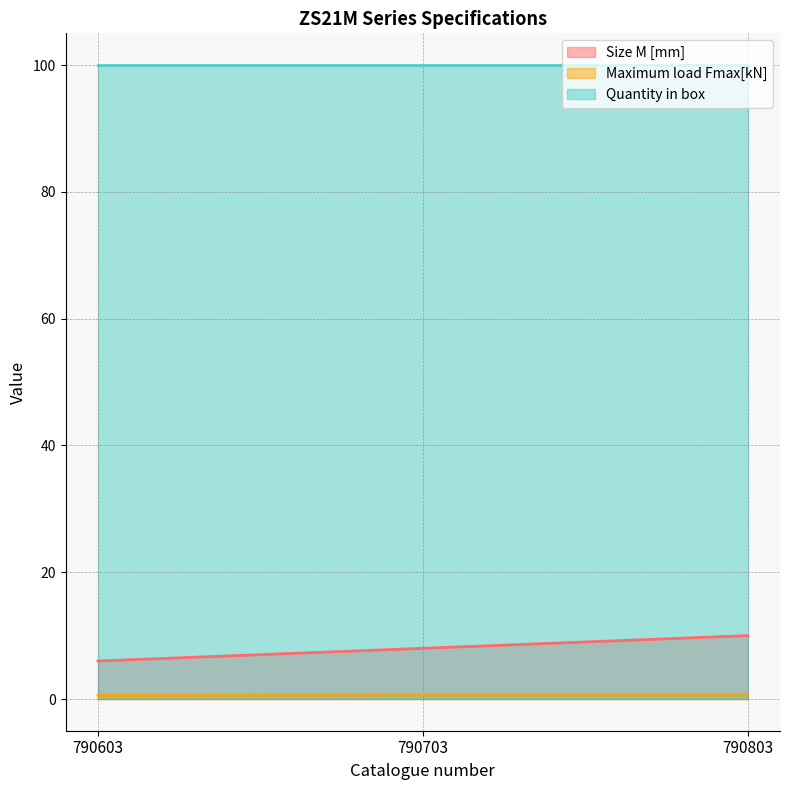

Which series has the largest total across all categories?

Quantity in box